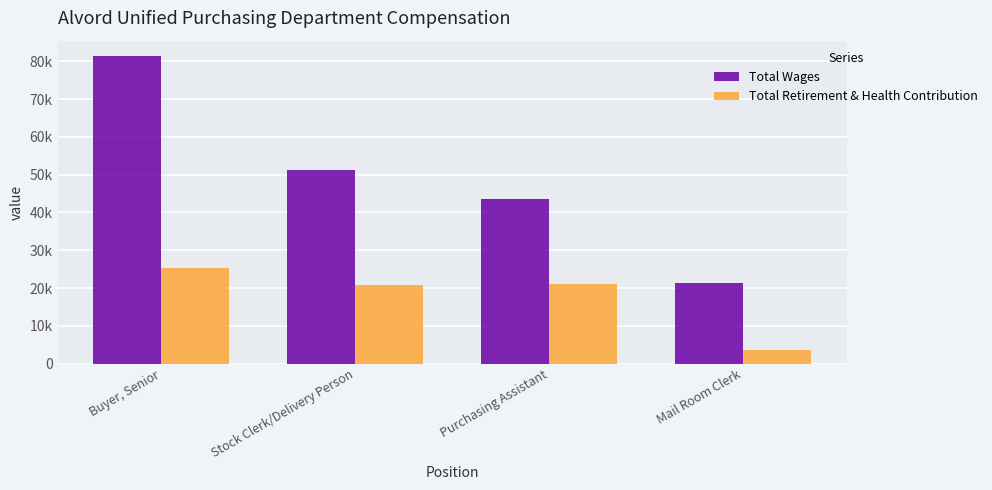

Between Purchasing Assistant and Mail Room Clerk, which series saw the biggest shift?

Total Wages